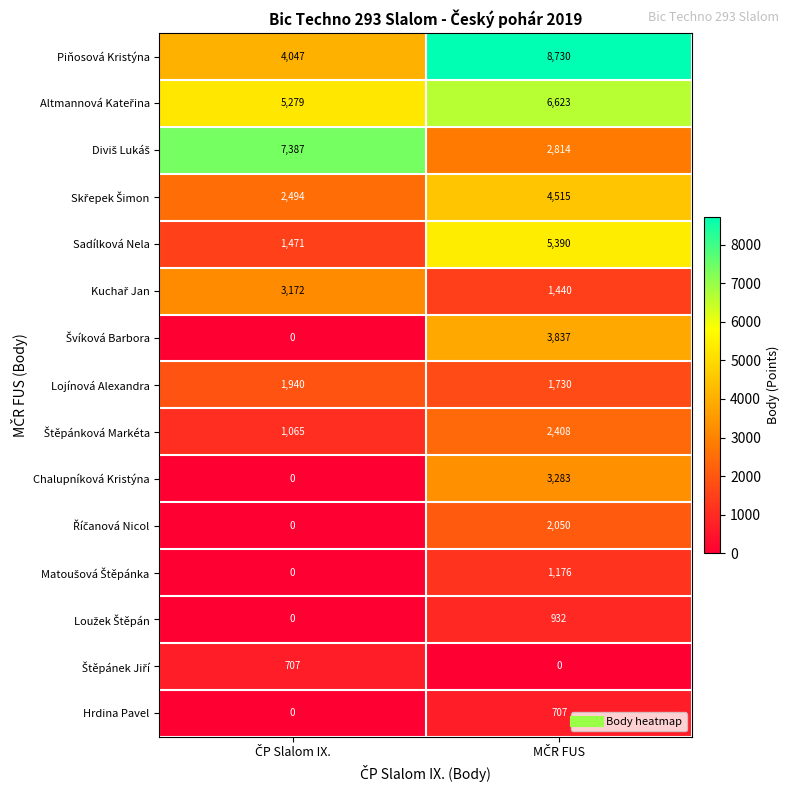

Which series has the largest total across all categories?

Piňosová Kristýna